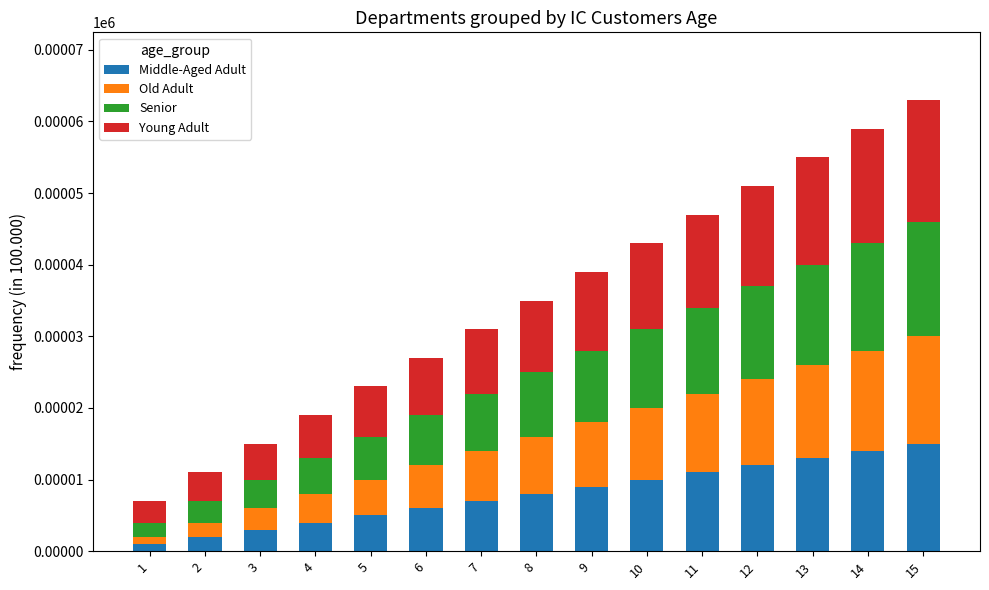

The value of Middle-Aged Adult at 9 is 12. True or false?

False